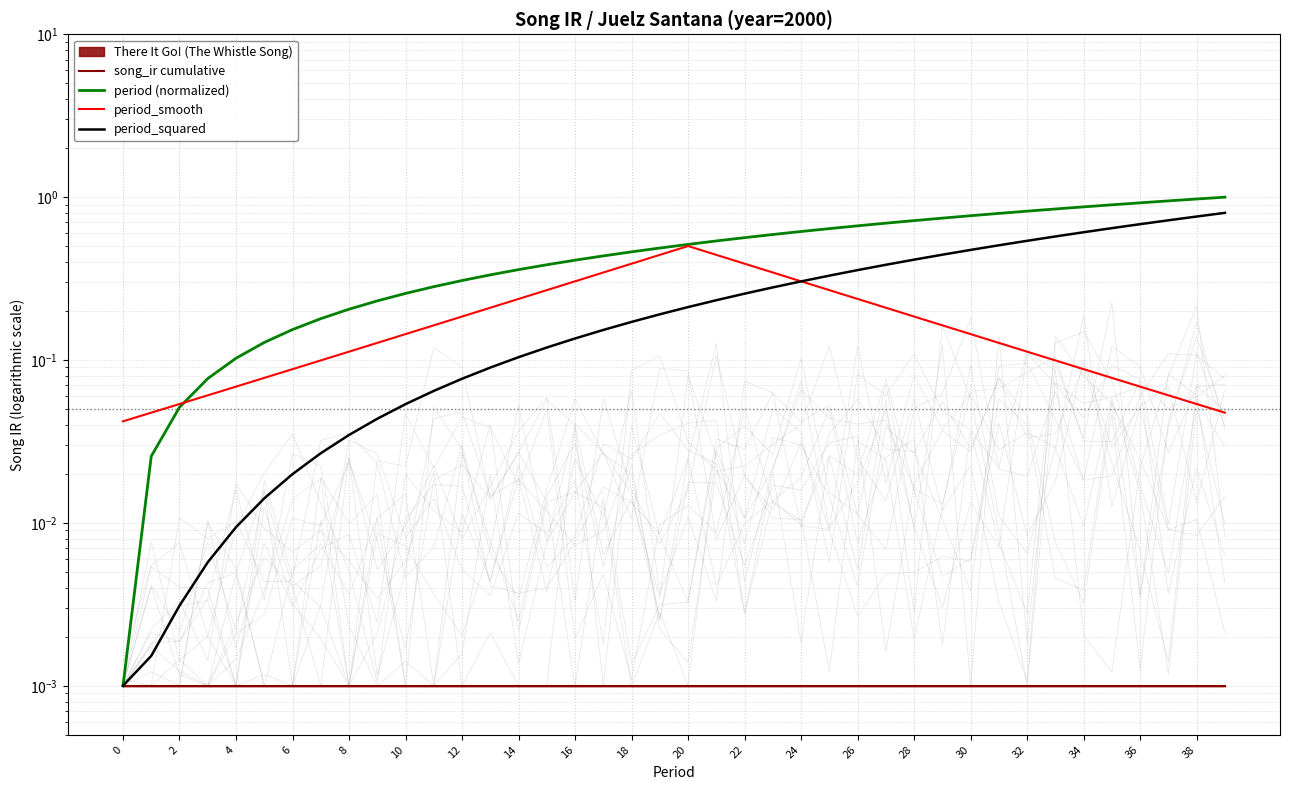

What is the maximum value for period (normalized)?

1.0